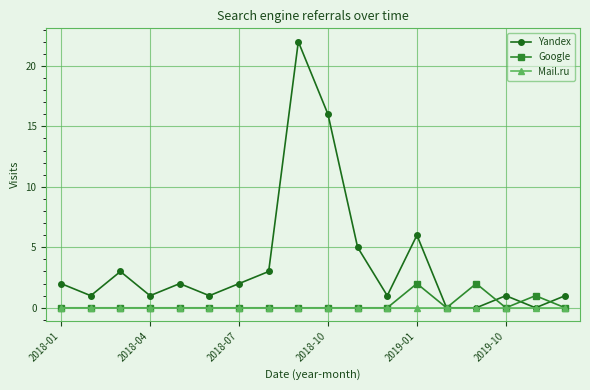

Which series has the largest total across all categories?

Yandex